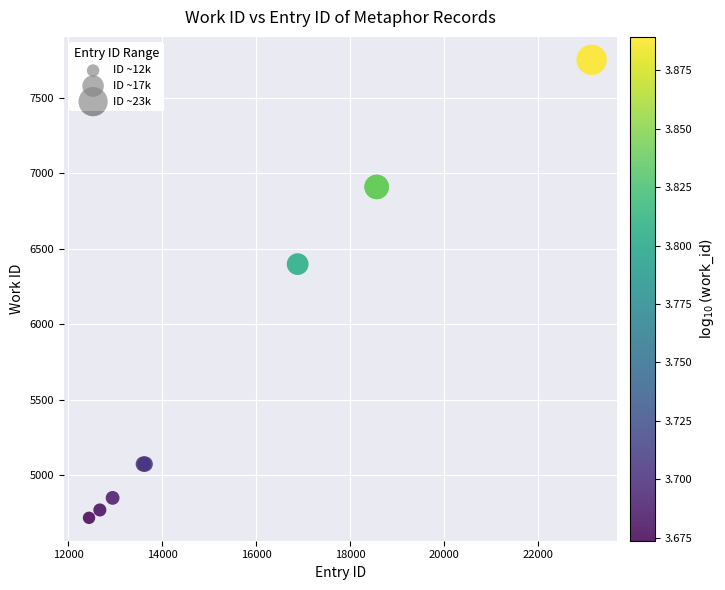

What Y value in the scatter plot is closest to 6233?

6397